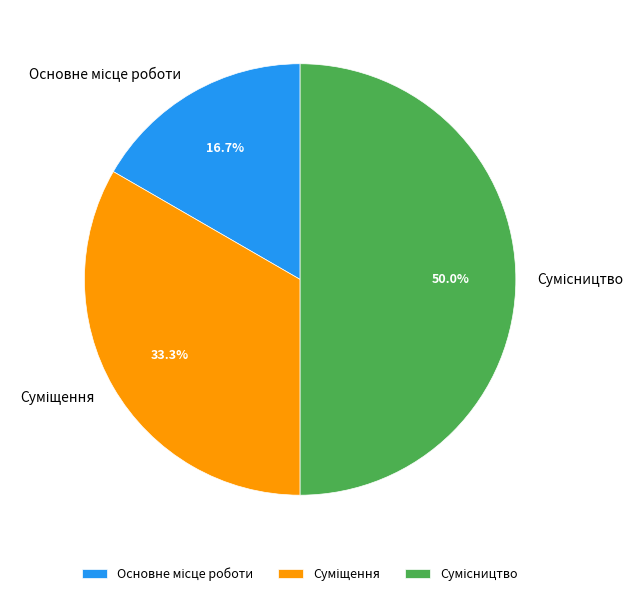

To the nearest percent, what is the difference between the largest and smallest slice percentages?

33%